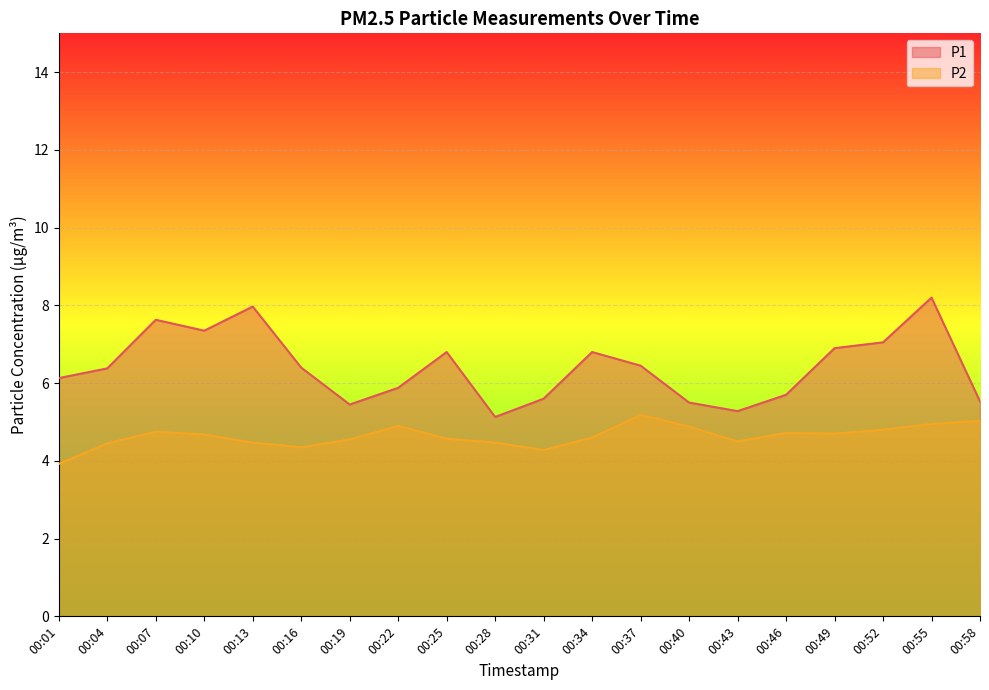

What is the difference between the P1 values at 00:46 and 00:28?

0.6